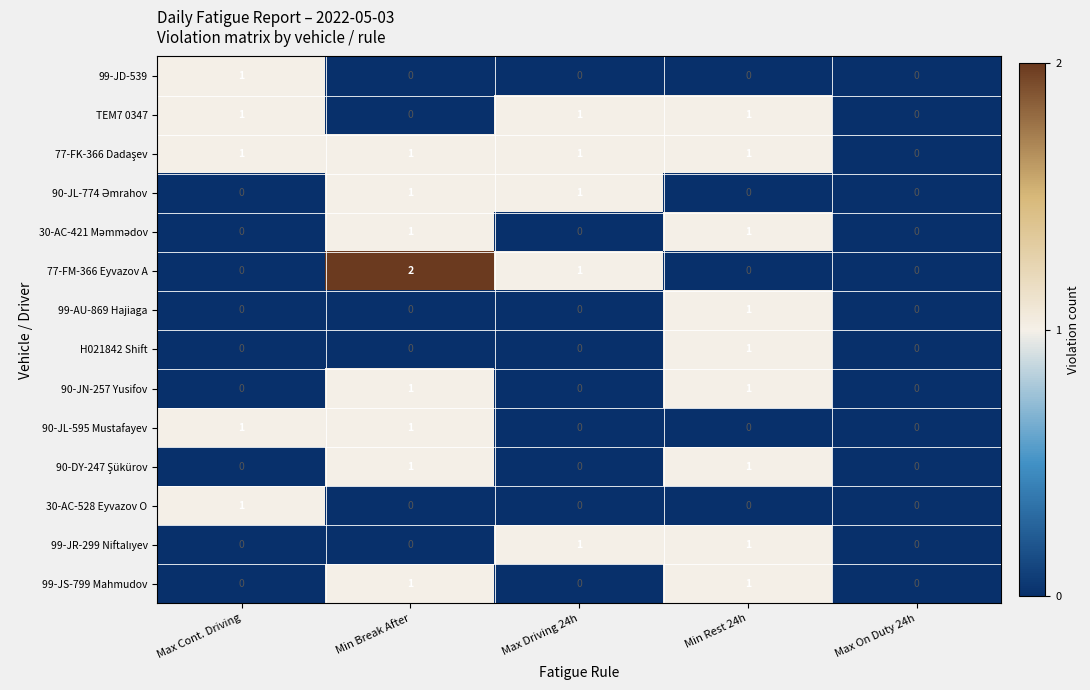

Which series has the largest range (max minus min)?

77-FM-366 Eyvazov A